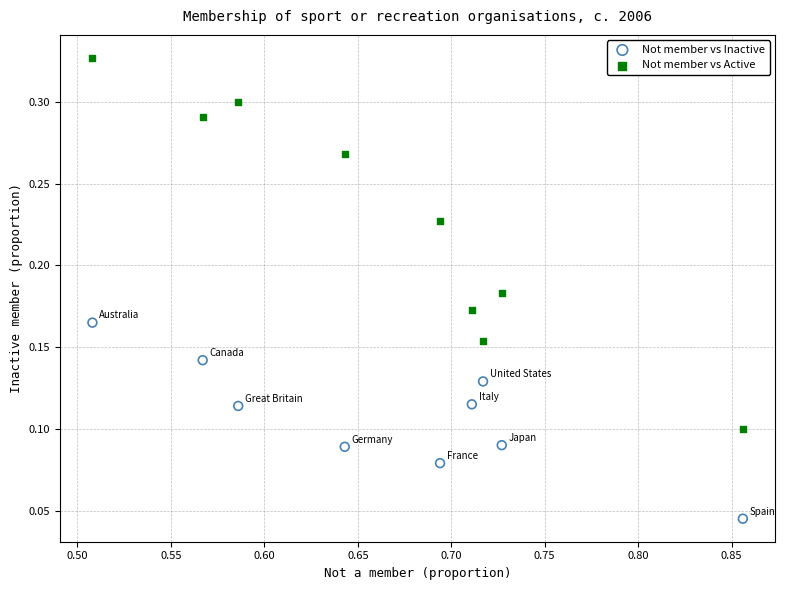

Which series reaches the maximum Y coordinate?

Not member vs Active